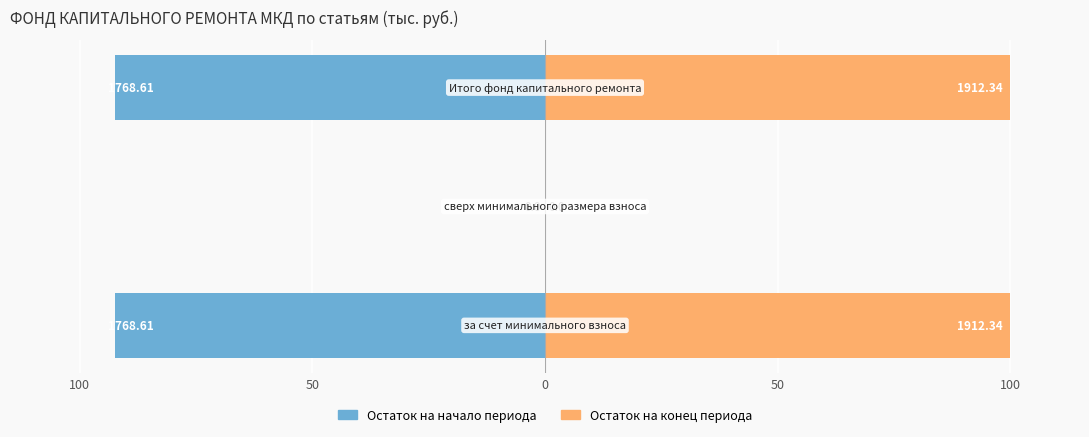

What is the average value of the Остаток на начало периода series?

-61.7